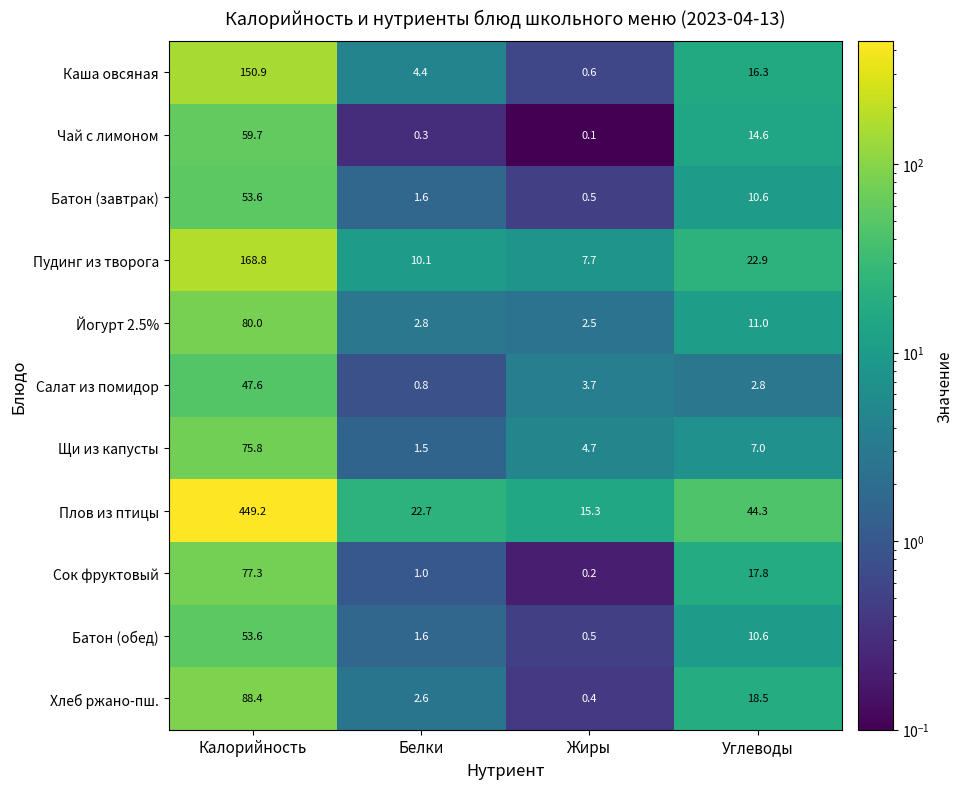

What is the difference between the second highest and second lowest values in the Батон (завтрак) series?

9.0